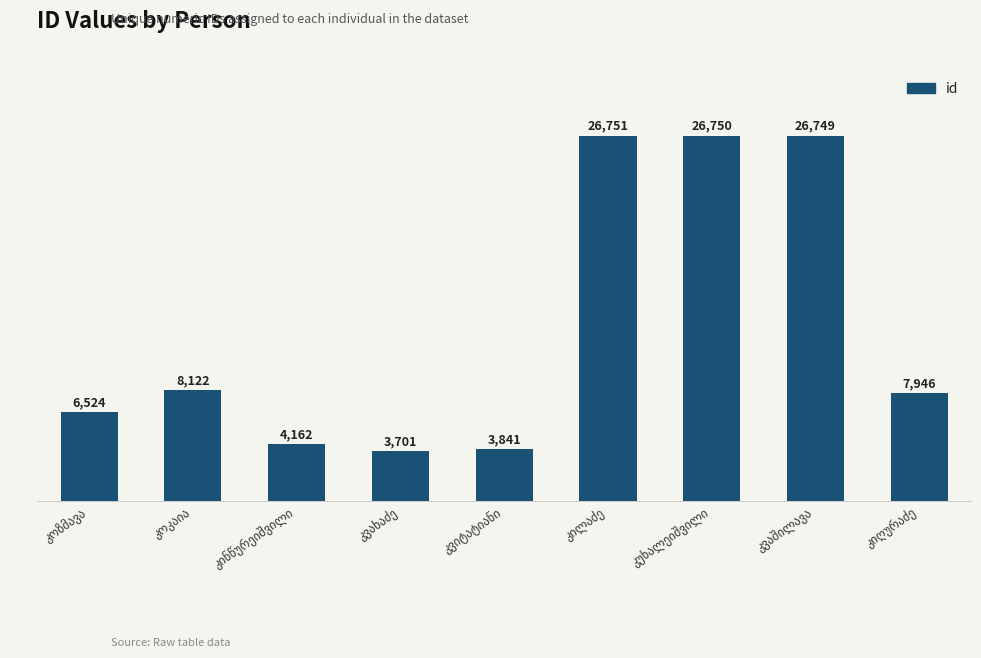

What is the value of the 9th bar from the left?

7946